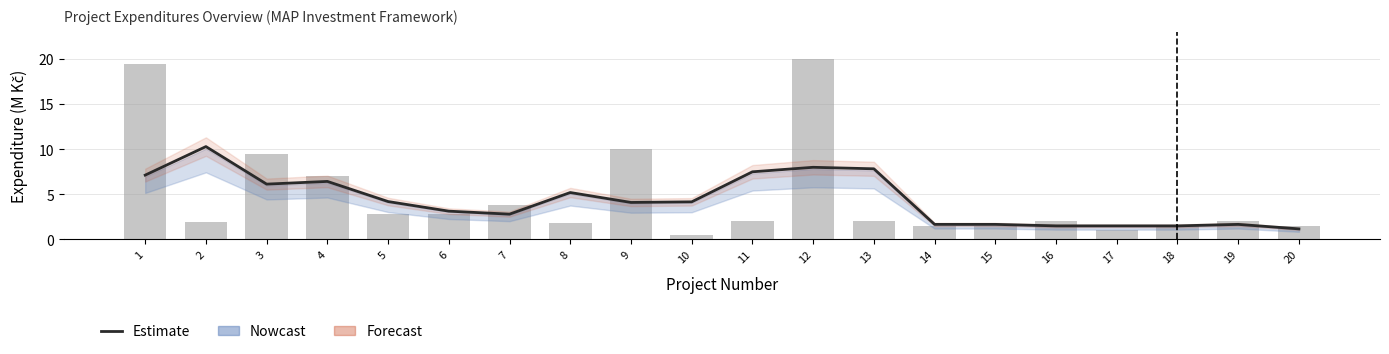

What is the sum of all values?

87.6